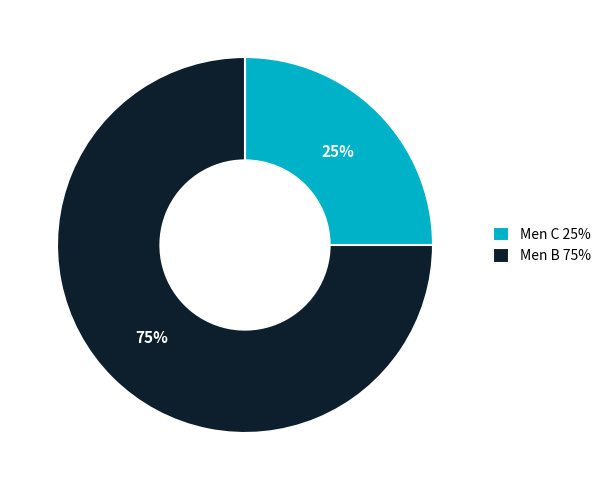

Is the sum of Men B 75% and Men C 25% greater than half?

Yes